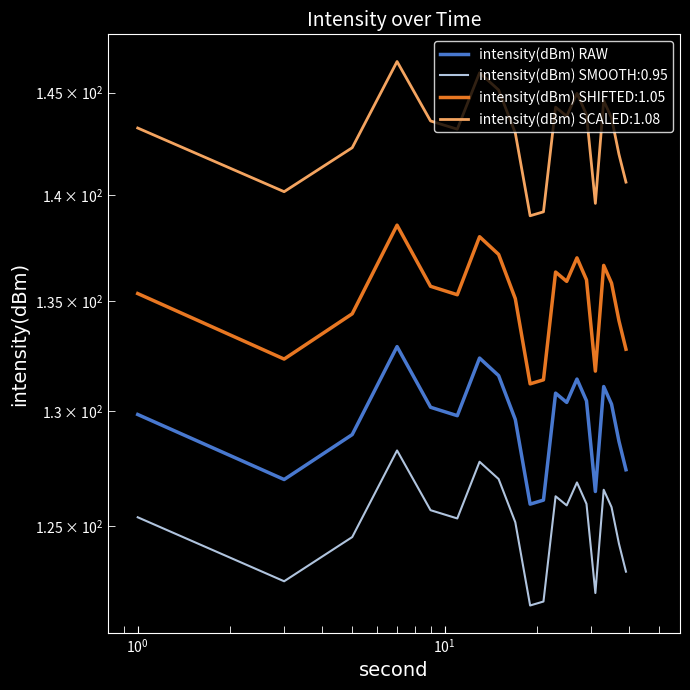

Reading right to left, list all the values displayed in this chart.

127.4	128.7	130.3	131.1	126.5	130.5	131.4	130.4	130.8	126.1	125.9	129.6	131.6	132.4	129.8	130.2	132.9	129.0	127.0	129.9